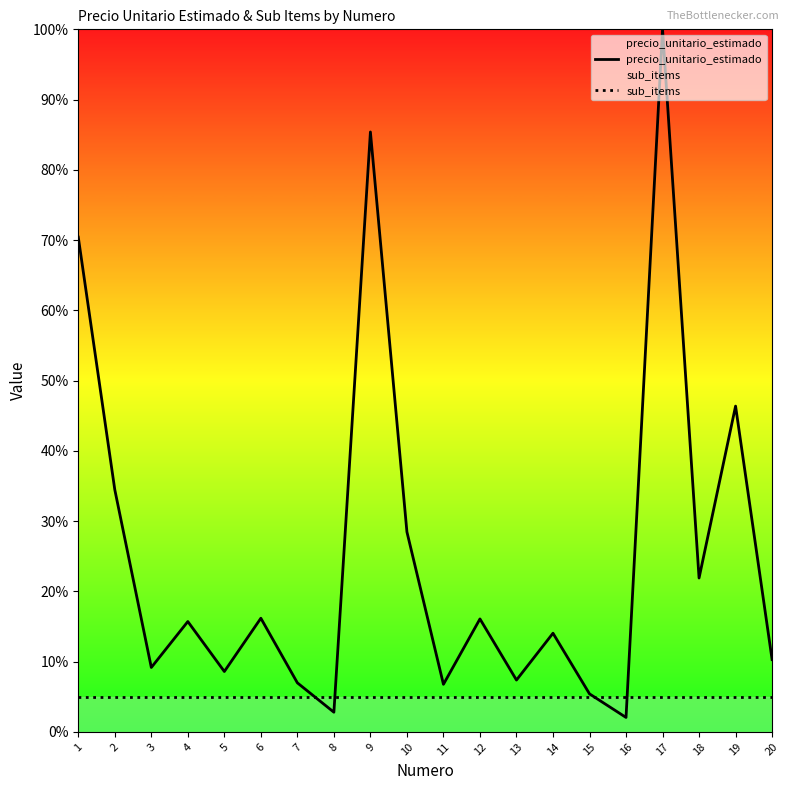

What is the sum of the precio_unitario_estimado values at 7 and 9?

92.4